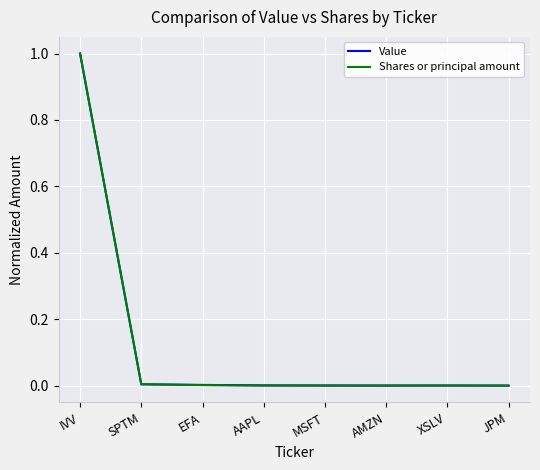

Which label corresponds to the largest value in the chart?

IVV